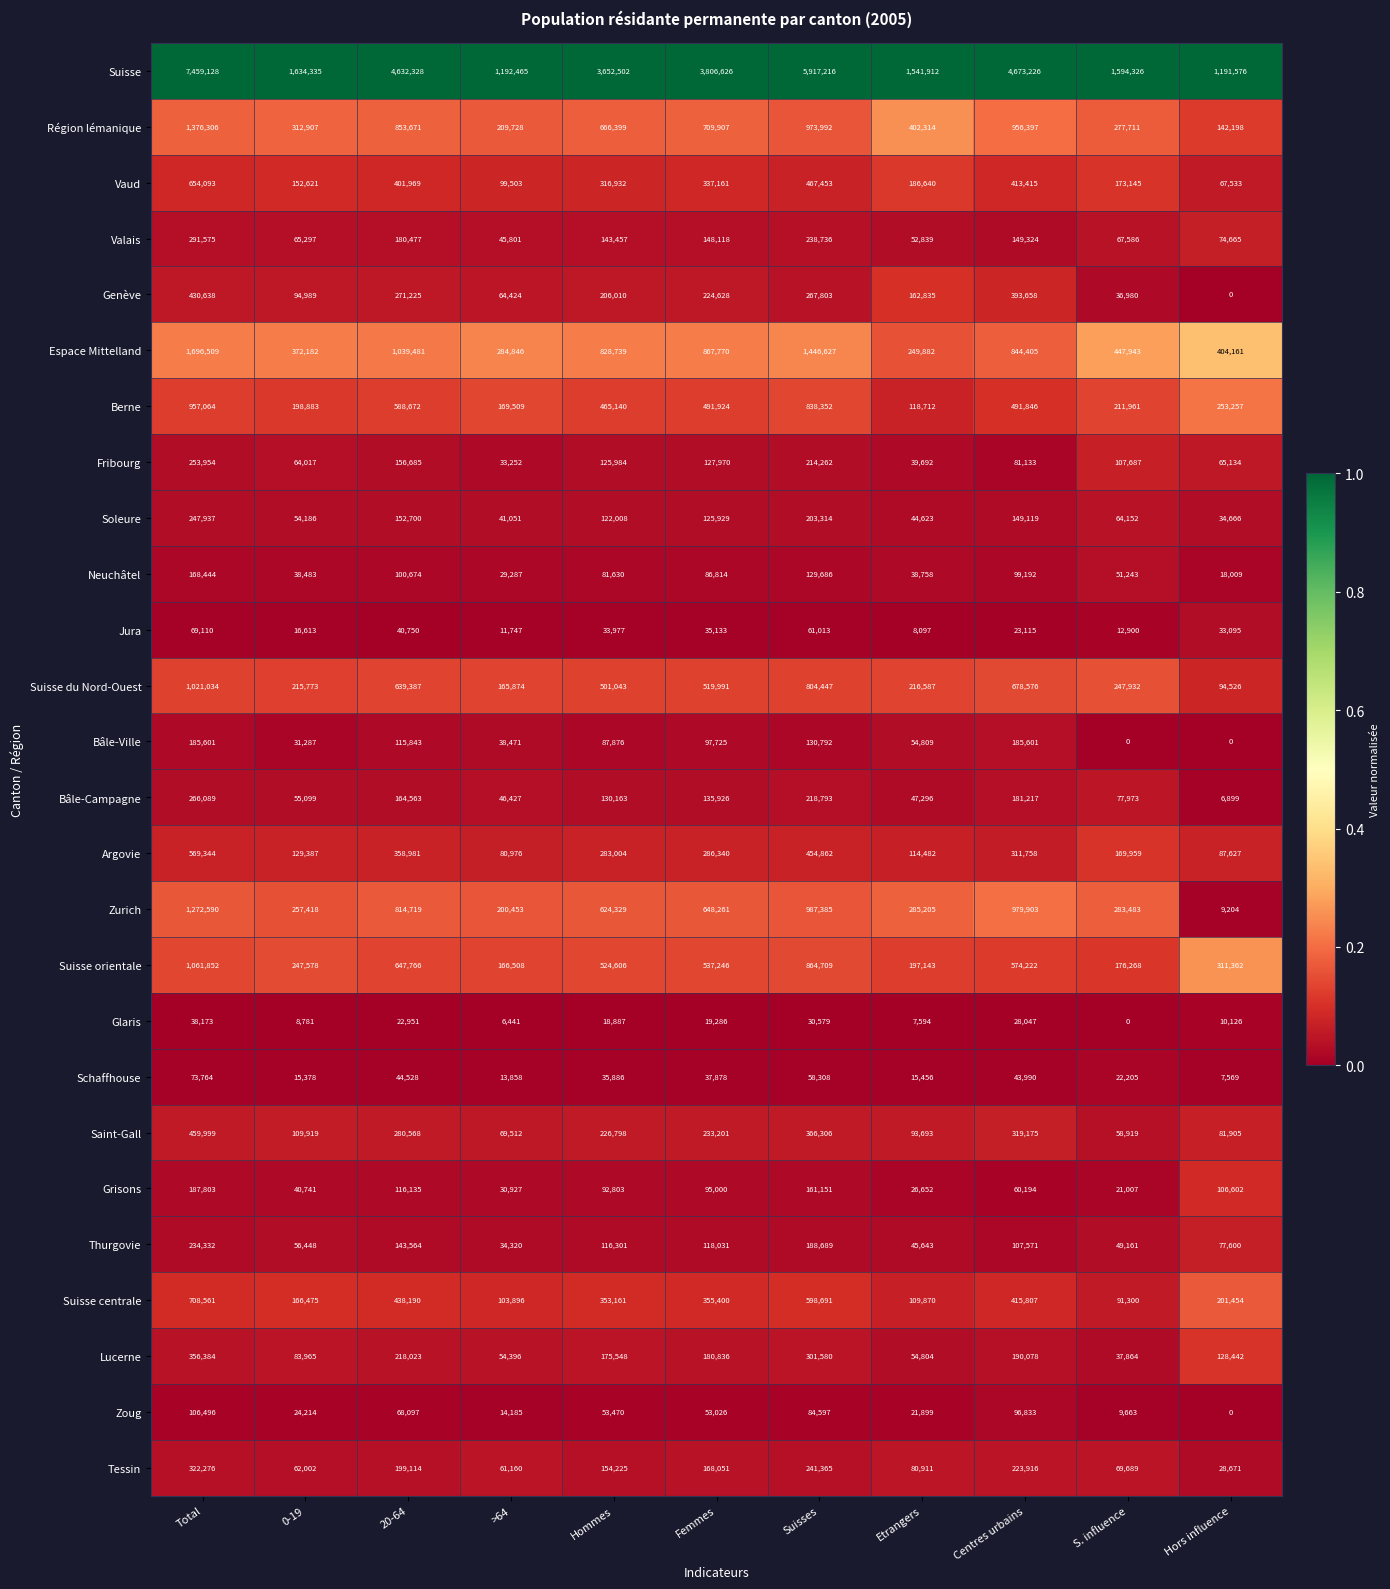

Rank the categories by Zoug value from lowest to highest.

Hors influence, S. influence, >64, Etrangers, 0-19, Femmes, Hommes, 20-64, Suisses, Centres urbains, Total